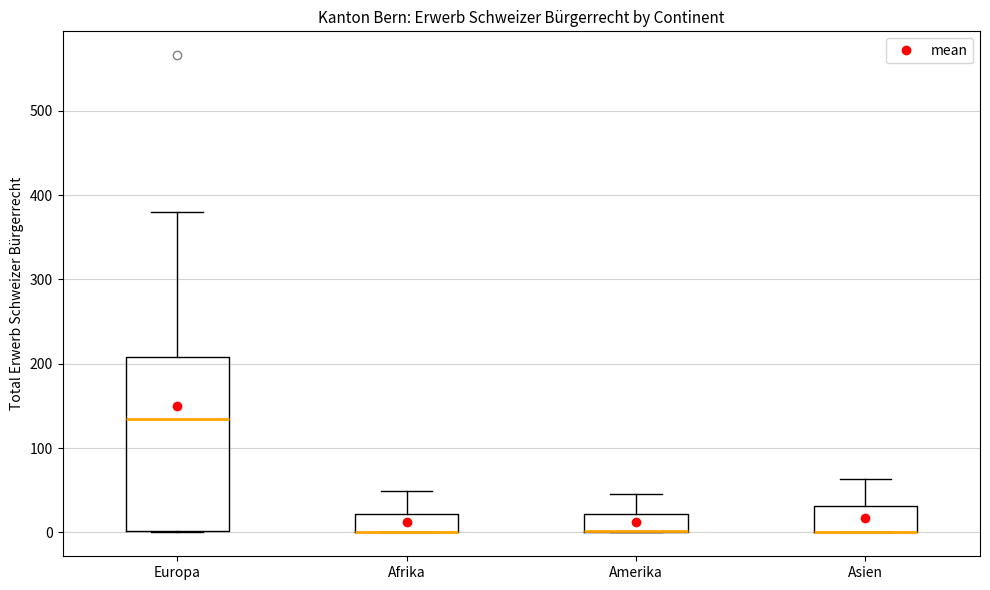

Reading left to right, transcribe this box plot: for each box, give where its median line is, the range the box spans, and where its two whiskers end, as read against the y-axis. The values are not printed on the chart, so give them approximately, as read against the axis.

Europa: median 140, box 0 to 210, whiskers 0 to 380
Afrika: median 0 (drawn on the box's lower edge), box 0 to 20, whiskers 0 to 50
Amerika: median 0 (drawn on the box's lower edge), box 0 to 20, whiskers 0 to 50
Asien: median 0 (drawn on the box's lower edge), box 0 to 30, whiskers 0 to 60